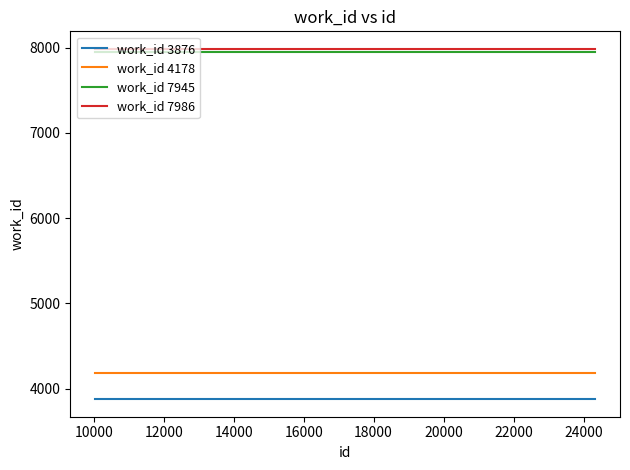

How many lines are shown in the chart?

4